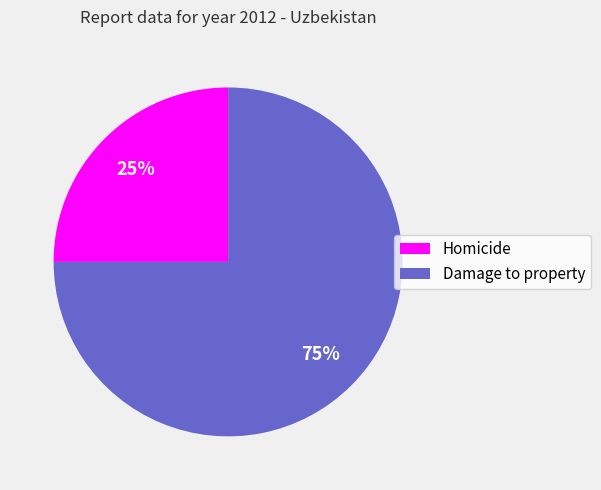

What is the ratio of the value at Damage to property to the value at Homicide?

3.0